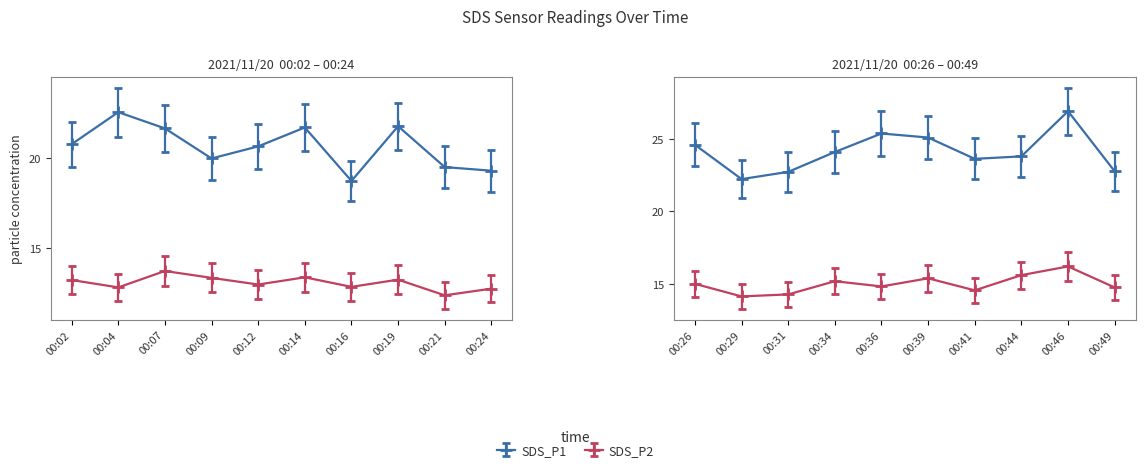

What is the minimum value shown in the chart?

12.4